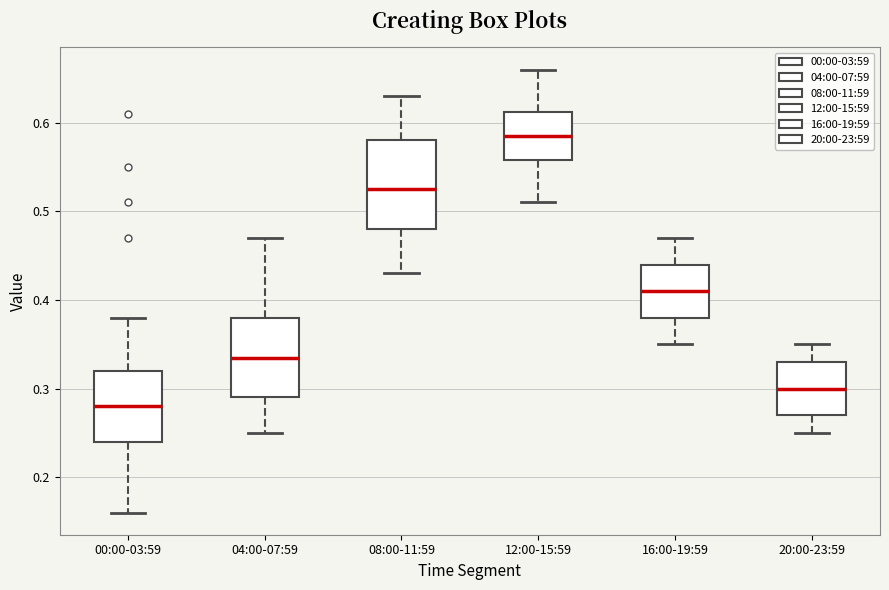

Reading left to right, read every box against the y-axis: the position of its median line, the range the box covers, and the ends of its whiskers. The values are not printed on the chart, so give them approximately, as read against the axis.

00:00-03:59: median 0.28, box 0.24 to 0.32, whiskers 0.16 to 0.38
04:00-07:59: median 0.34, box 0.29 to 0.38, whiskers 0.25 to 0.47
08:00-11:59: median 0.53, box 0.48 to 0.58, whiskers 0.43 to 0.63
12:00-15:59: median 0.59, box 0.56 to 0.61, whiskers 0.51 to 0.66
16:00-19:59: median 0.41, box 0.38 to 0.44, whiskers 0.35 to 0.47
20:00-23:59: median 0.30, box 0.27 to 0.33, whiskers 0.25 to 0.35